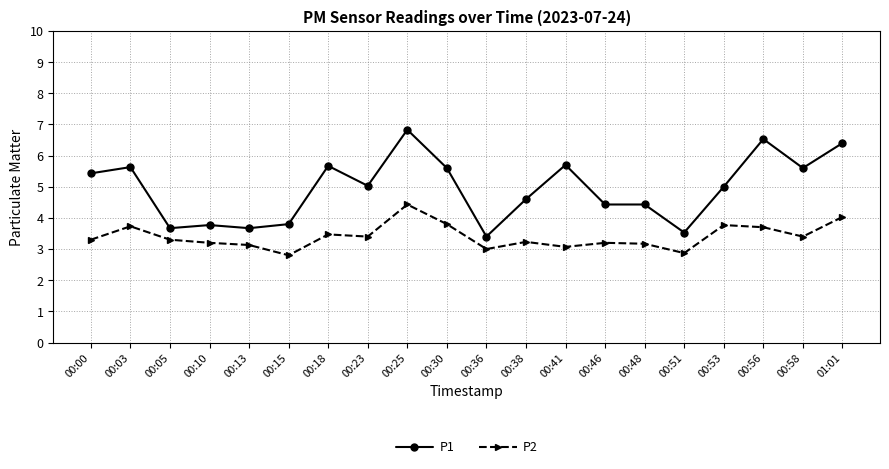

What is the difference between the second highest and minimum values in the P2 series?

1.2